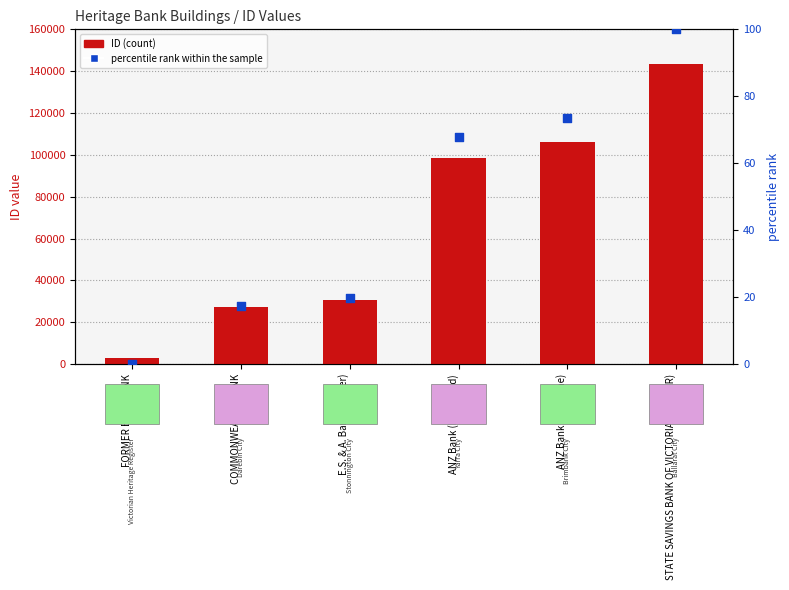

Is the value of ID at STATE SAVINGS BANK OF VICTORIA (FORMER) greater than the value of percentile rank within the sample at E.S. & A. Bank (former)?

Yes